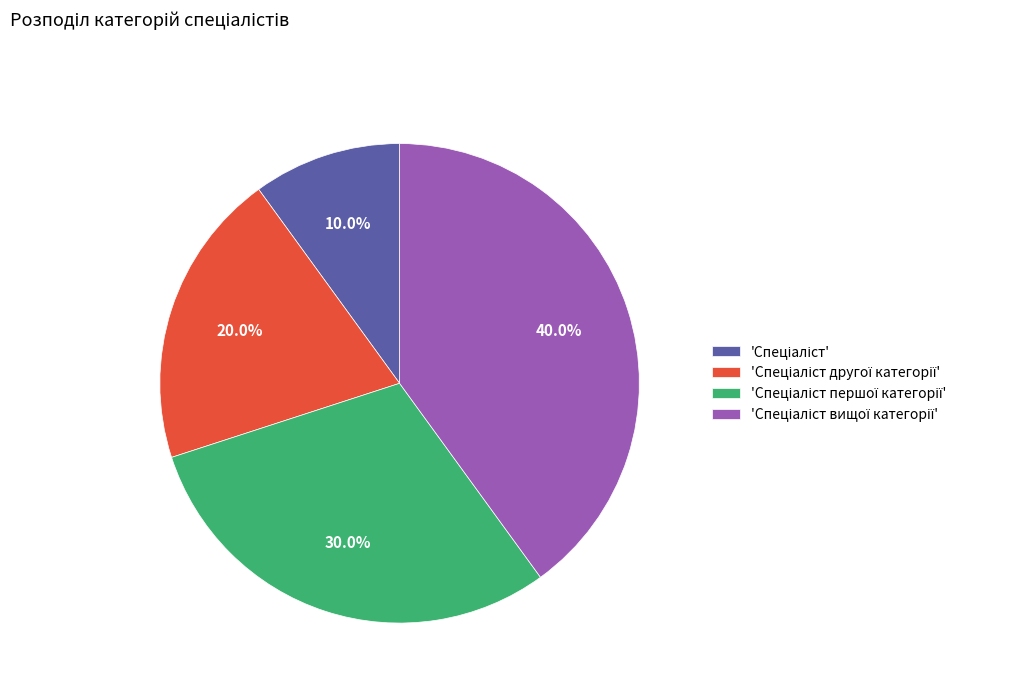

Is there a majority slice in this chart?

No